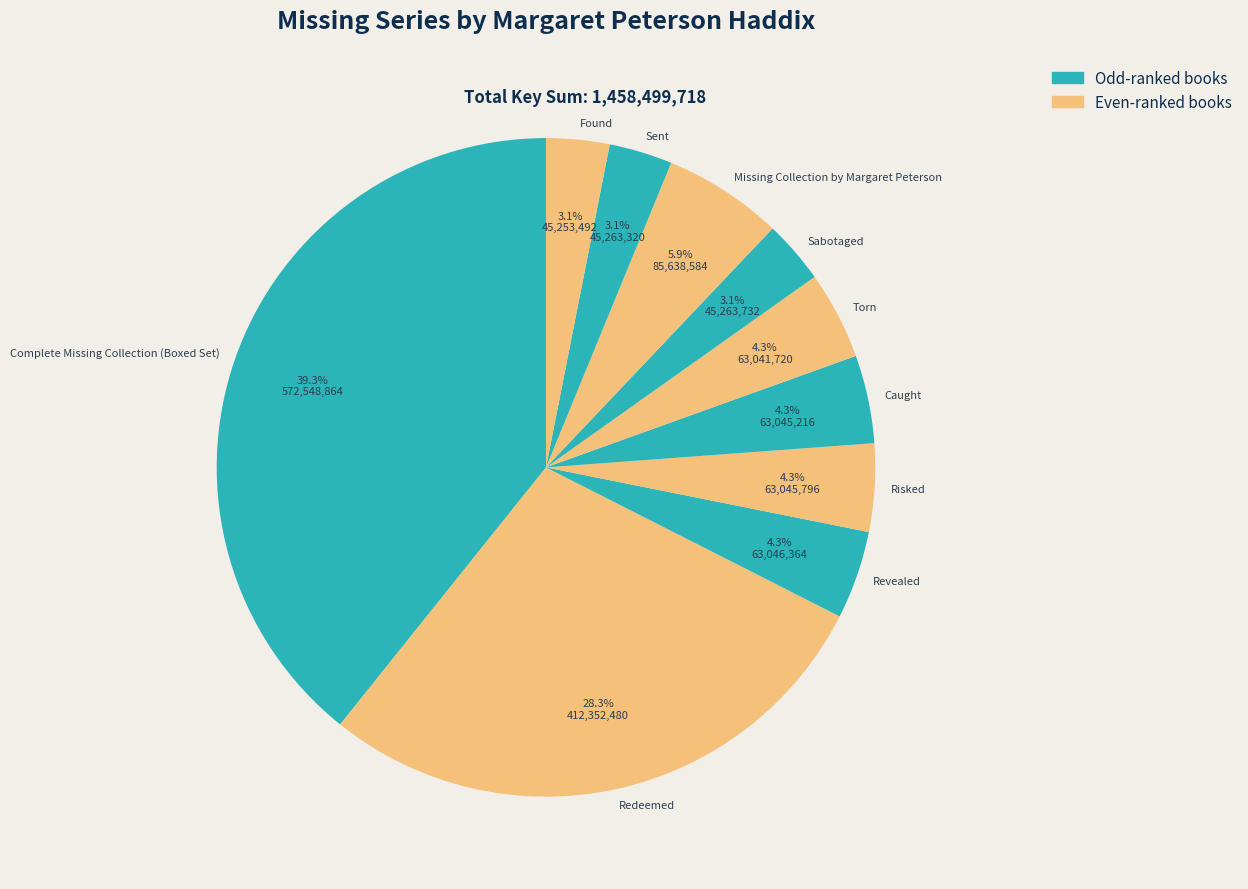

To the nearest percent, what is the difference between the Found and Complete Missing Collection (Boxed Set) slice percentages?

36%